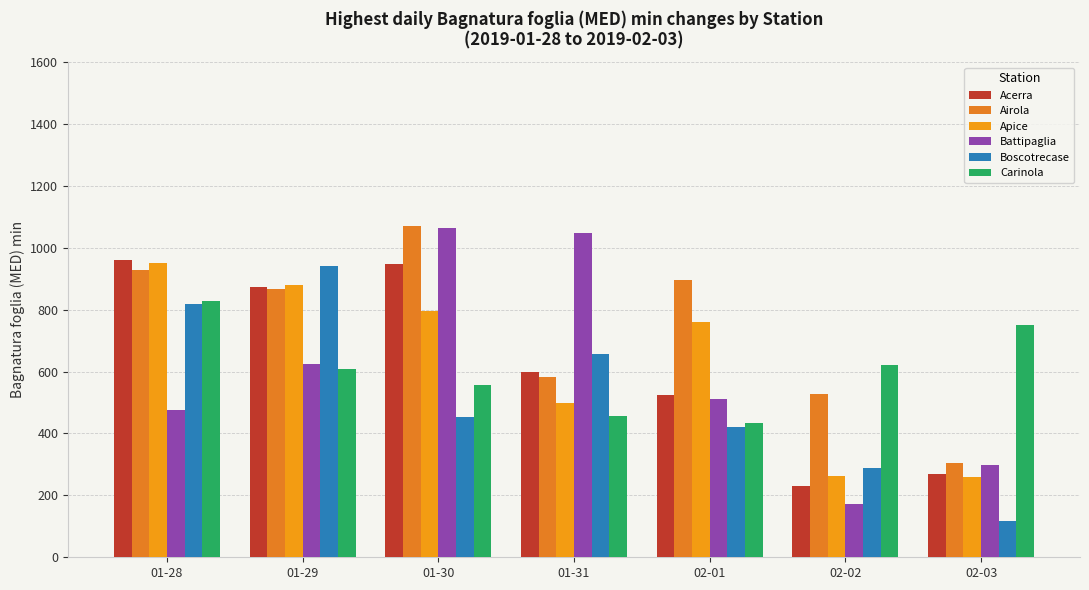

Which series has the largest range (max minus min)?

Battipaglia